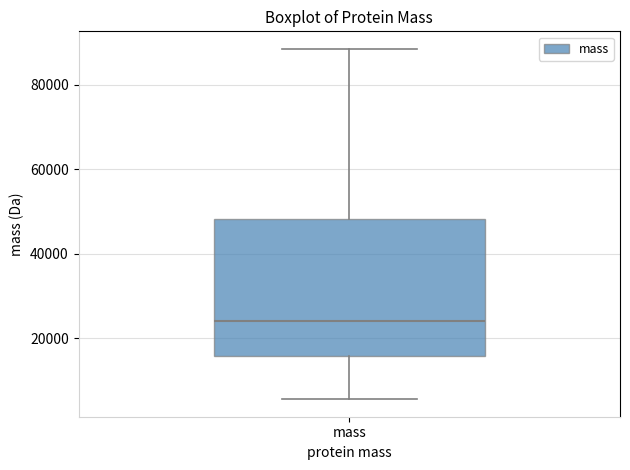

Transcribe this box plot: give where the median line is, the range the box spans, and where the two whiskers end, as read against the y-axis. The values are not printed on the chart, so give them approximately, as read against the axis.

median 24000, box 16000 to 48000, whiskers 6000 to 88000